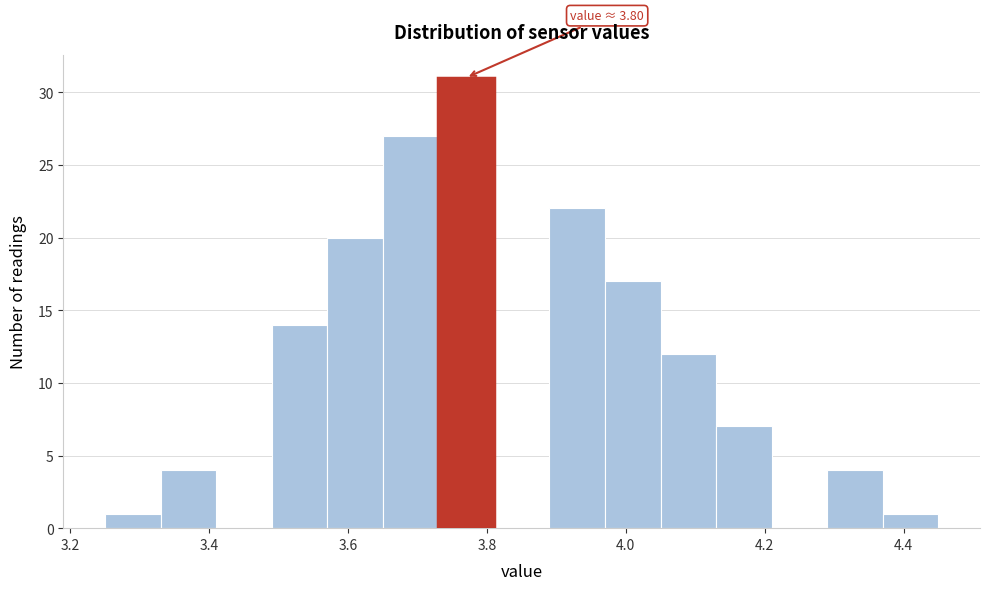

Which range on the x-axis has the tallest bar?

3.73 to 3.81